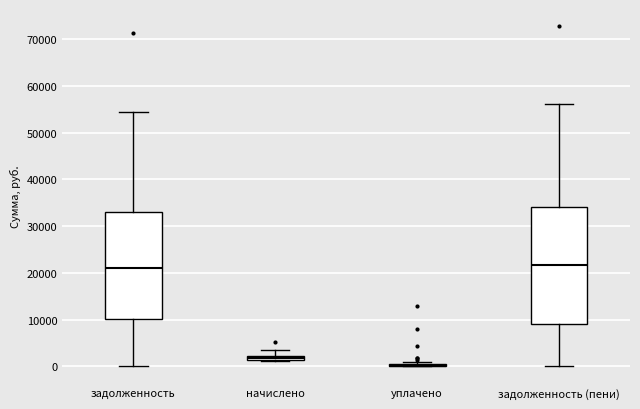

Where does the upper whisker of the box for начислено end on the y-axis? The values are not printed on the chart, so give them approximately, as read against the axis.

3000